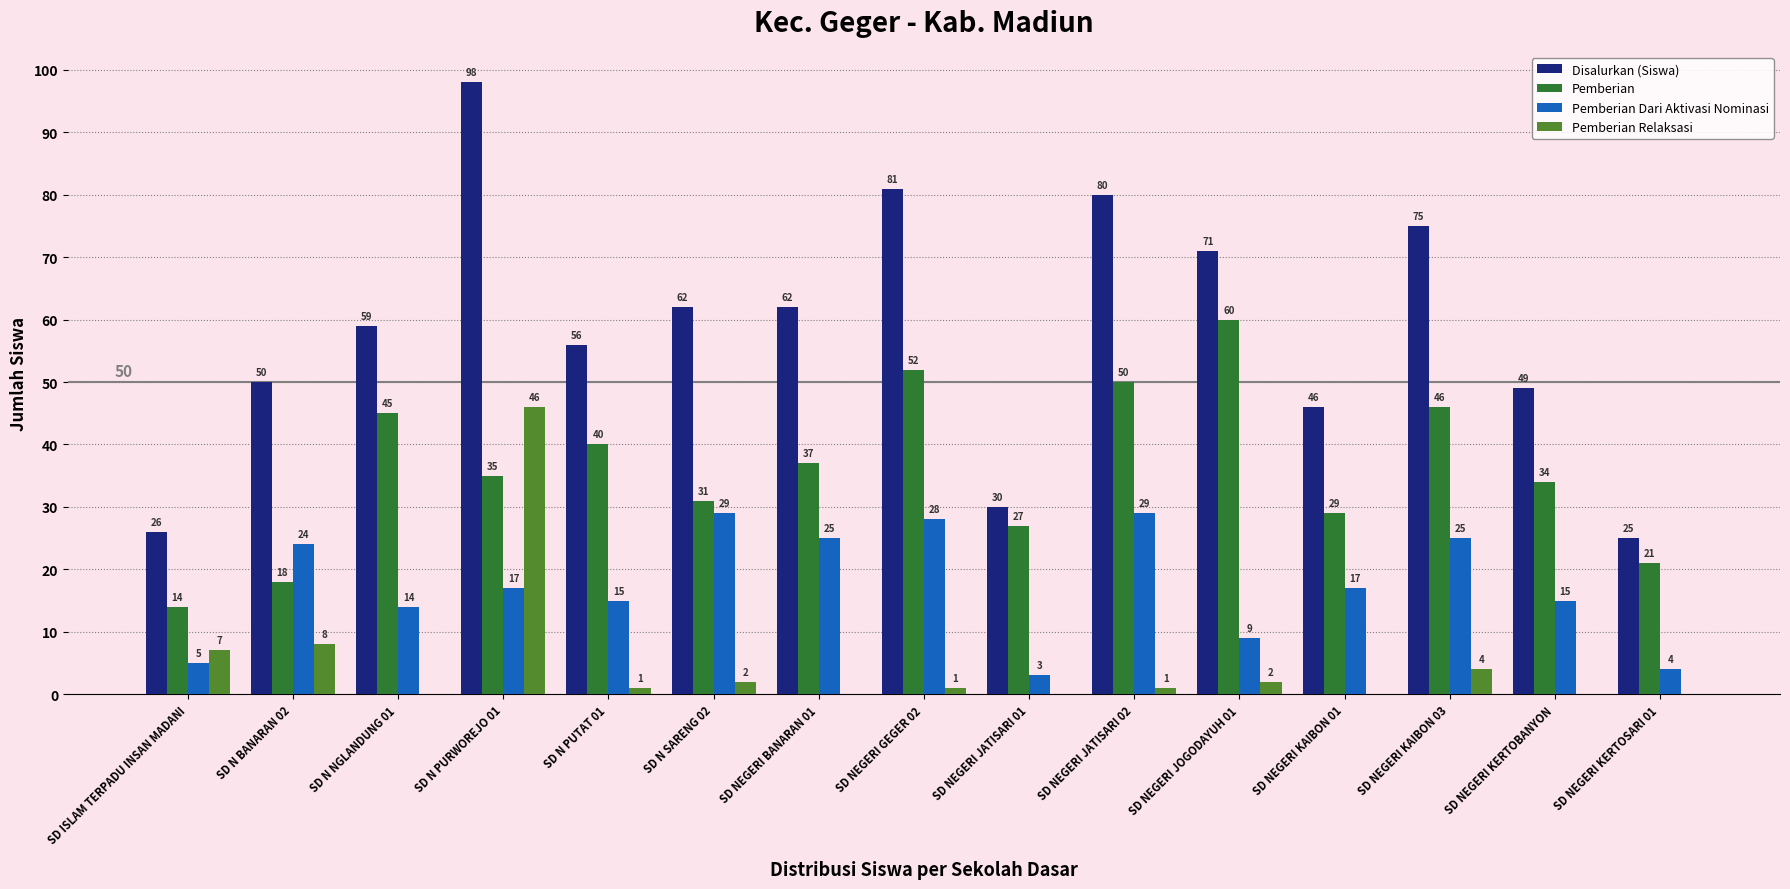

What is the total value across all series at SD N PURWOREJO 01?

196